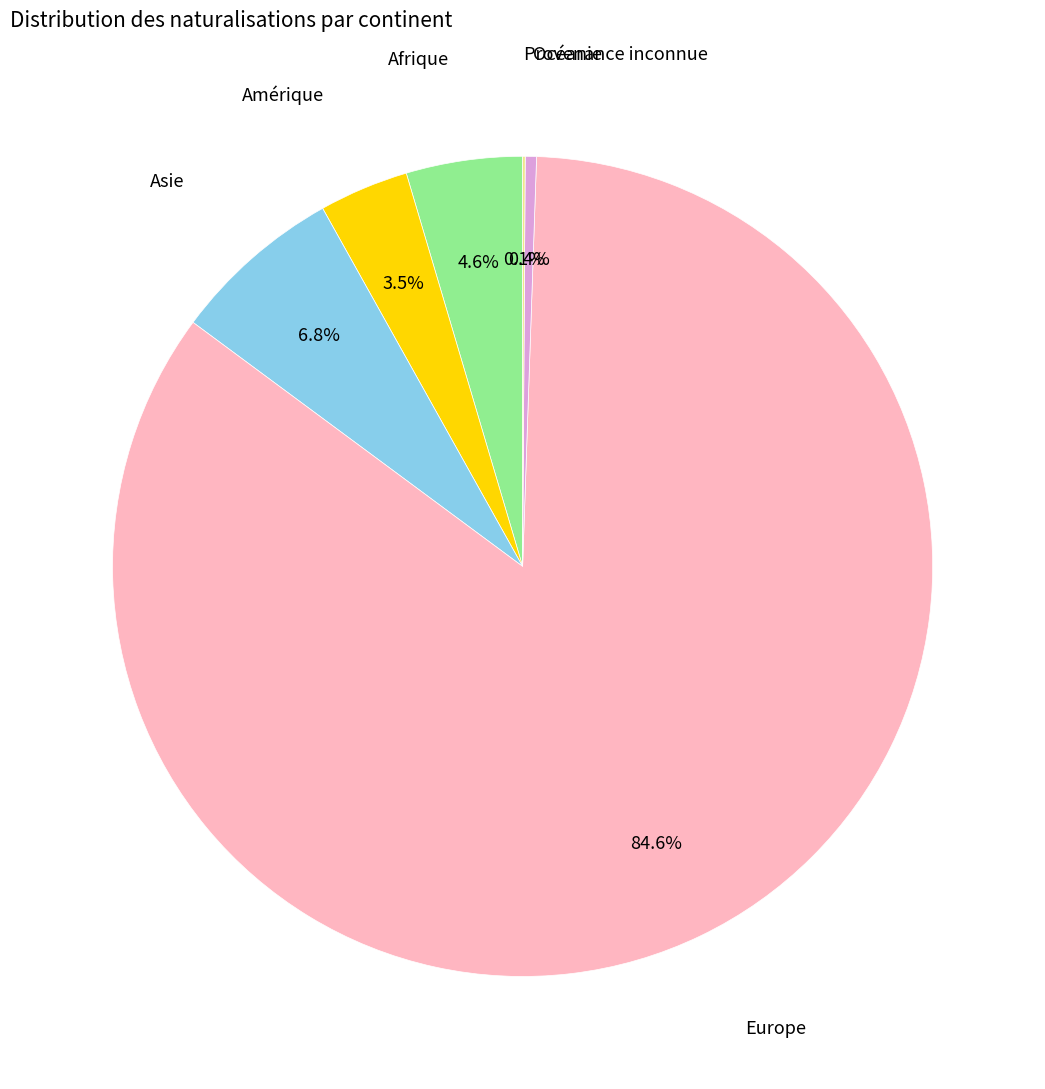

Does any single category account for the majority?

Yes